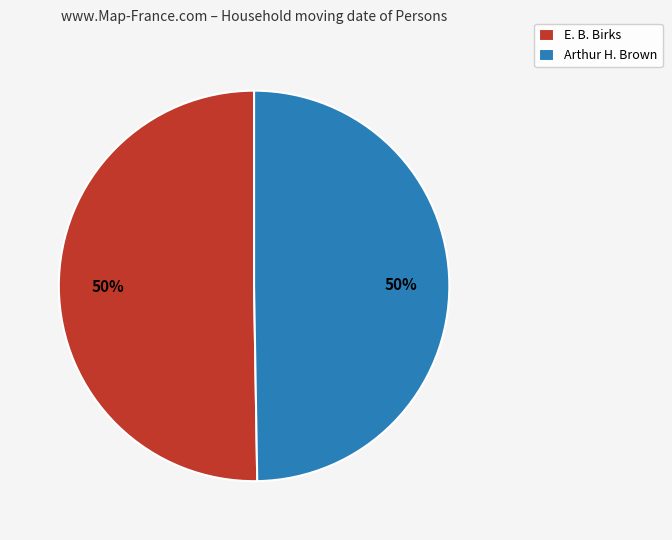

To the nearest percent, what percentage of the pie is E. B. Birks?

50%